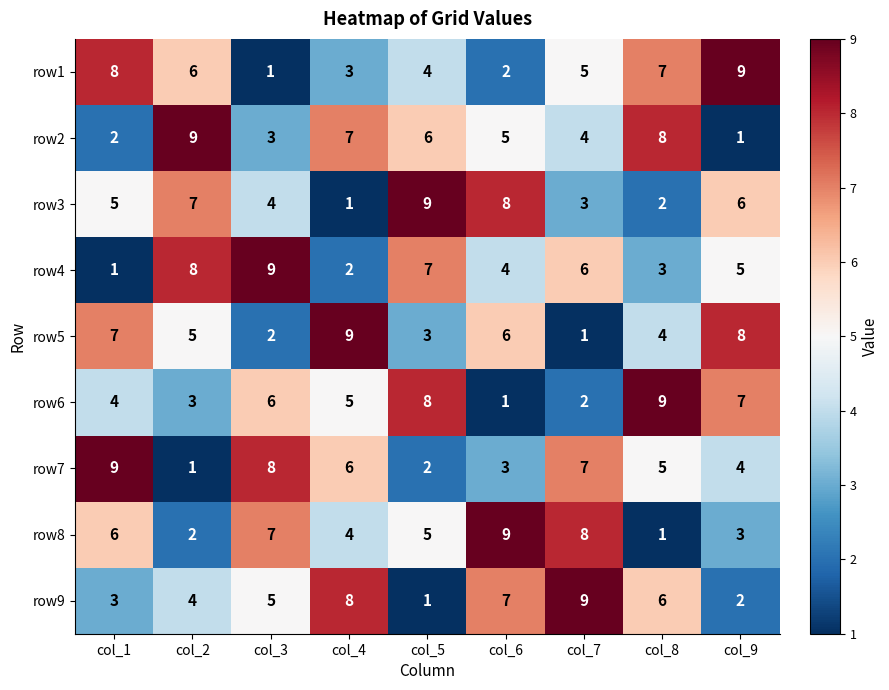

What is the maximum value shown in the chart?

9